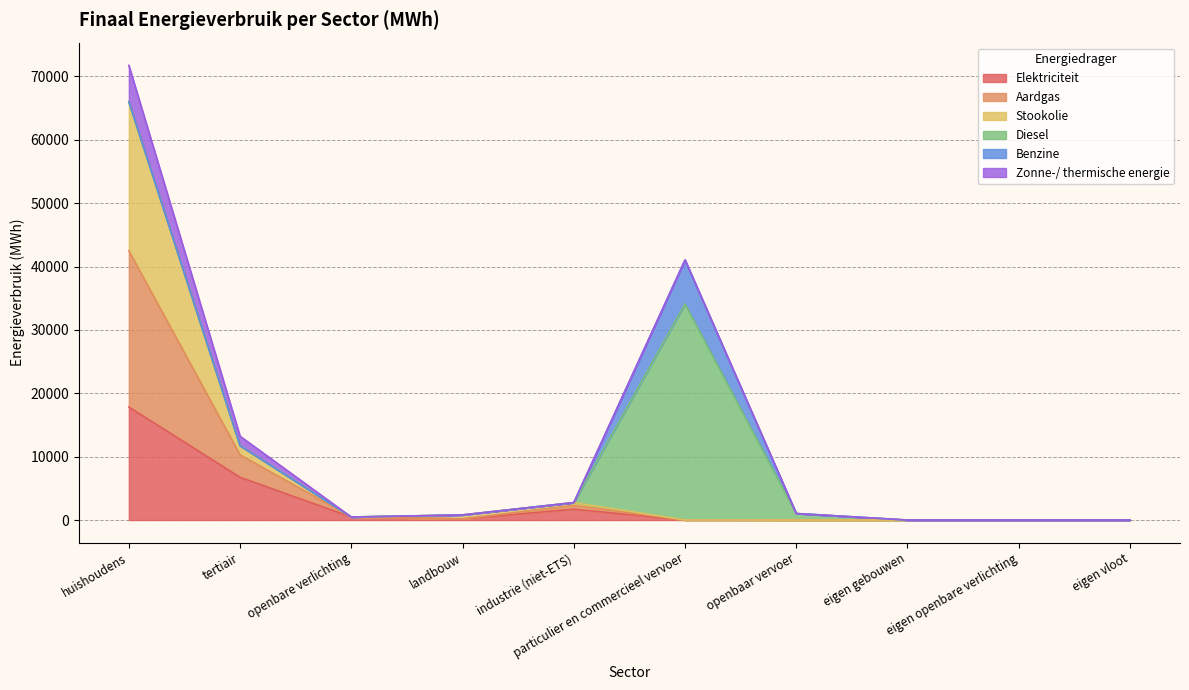

Does the chart display data point markers on the line(s)?

No